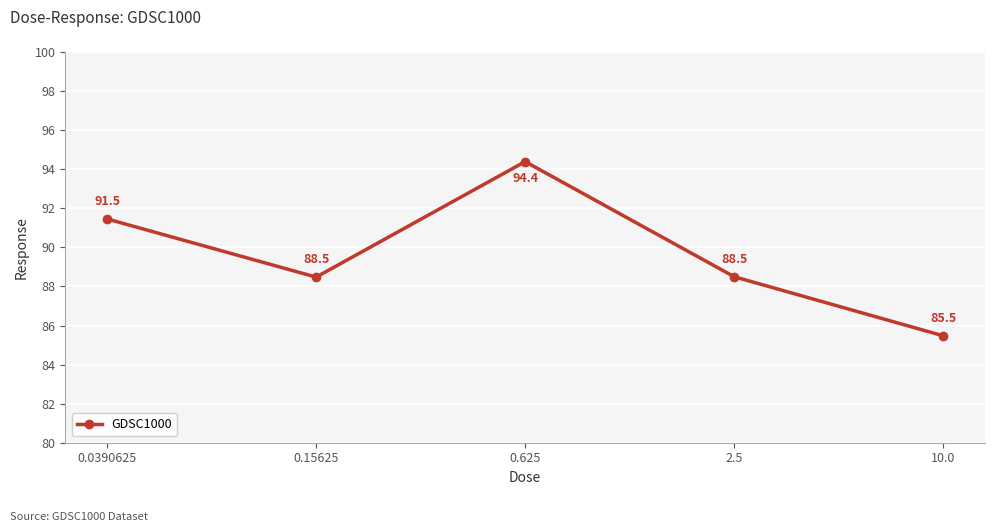

Where is the data nearest to the value 89?

2.5